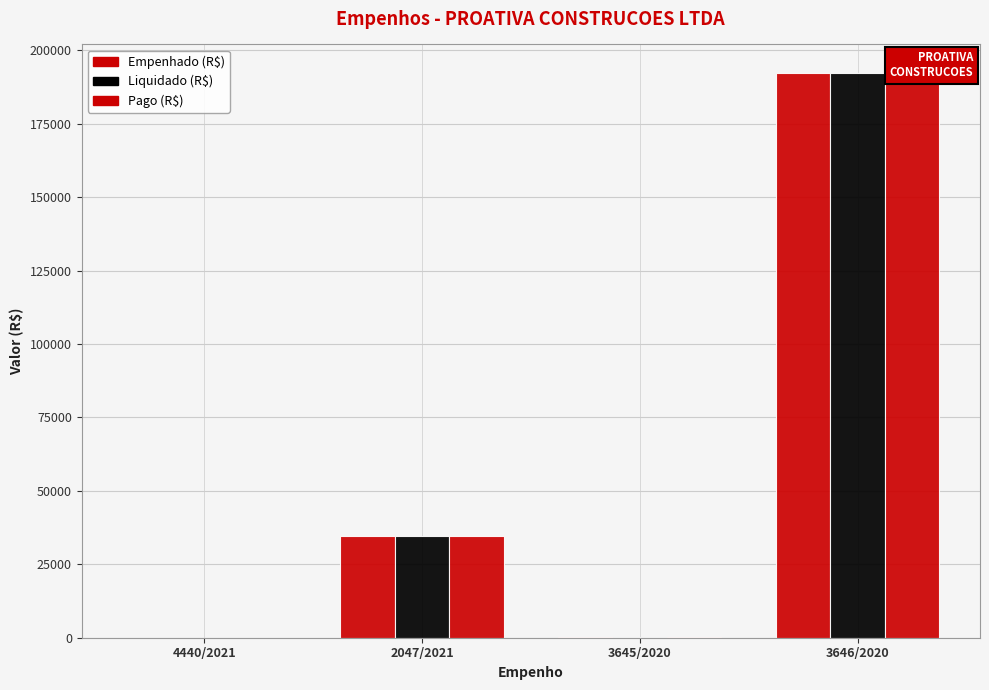

How many data points does each series have?

4